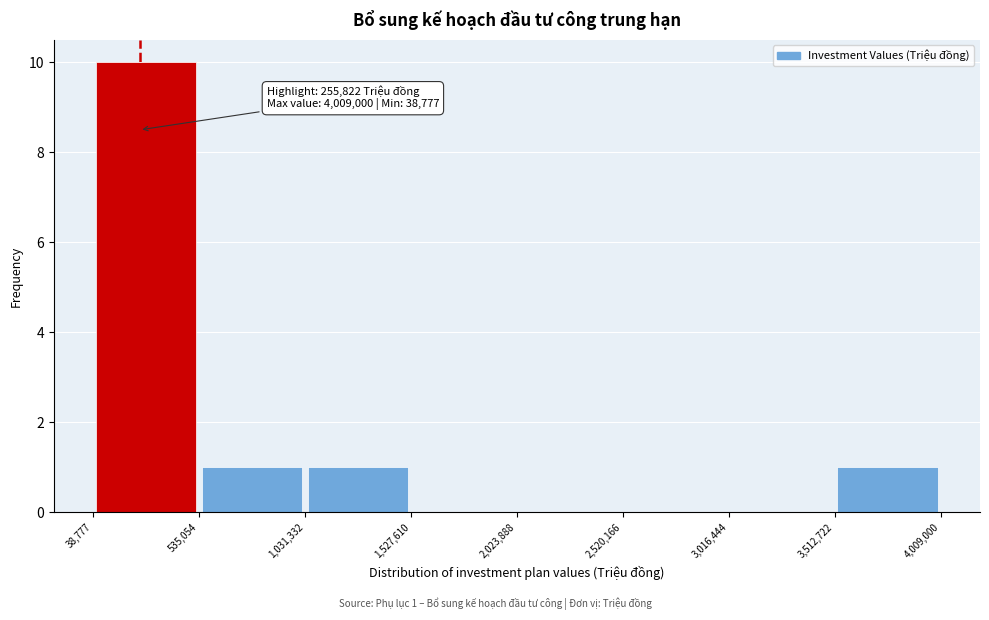

Over which range of the x-axis is the bar tallest?

38,777 to 535,054